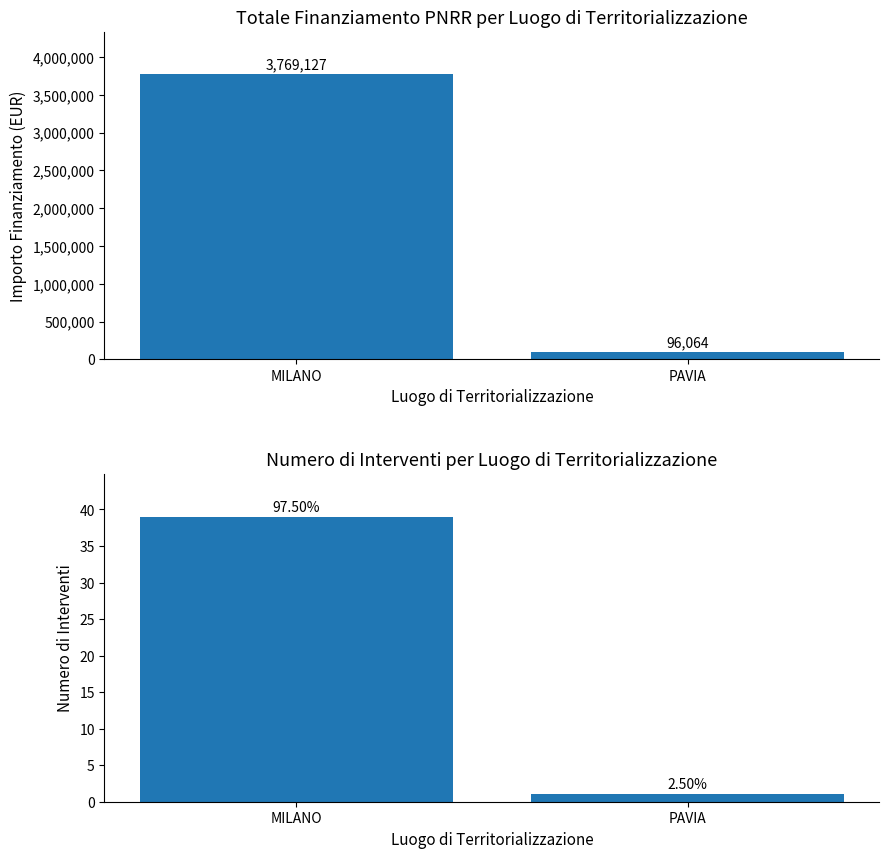

Between MILANO and PAVIA, which series saw the biggest shift?

Totale Finanziamento (EUR)